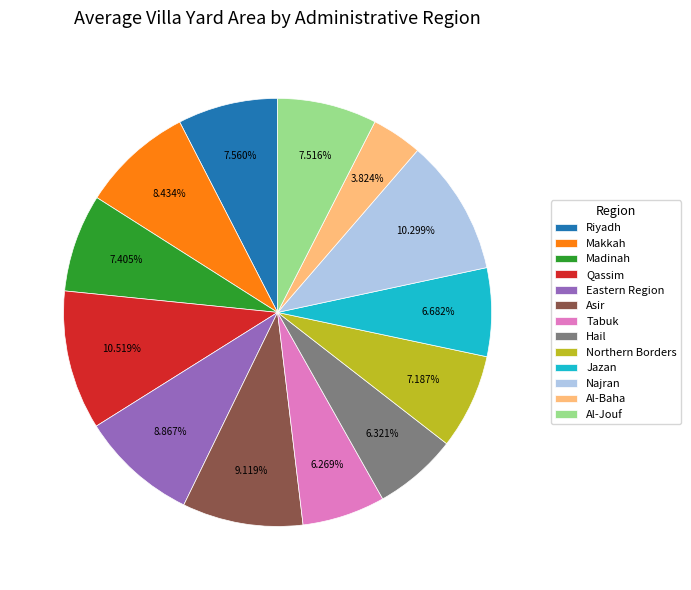

Combined, do Jazan and Makkah account for over 50%?

No